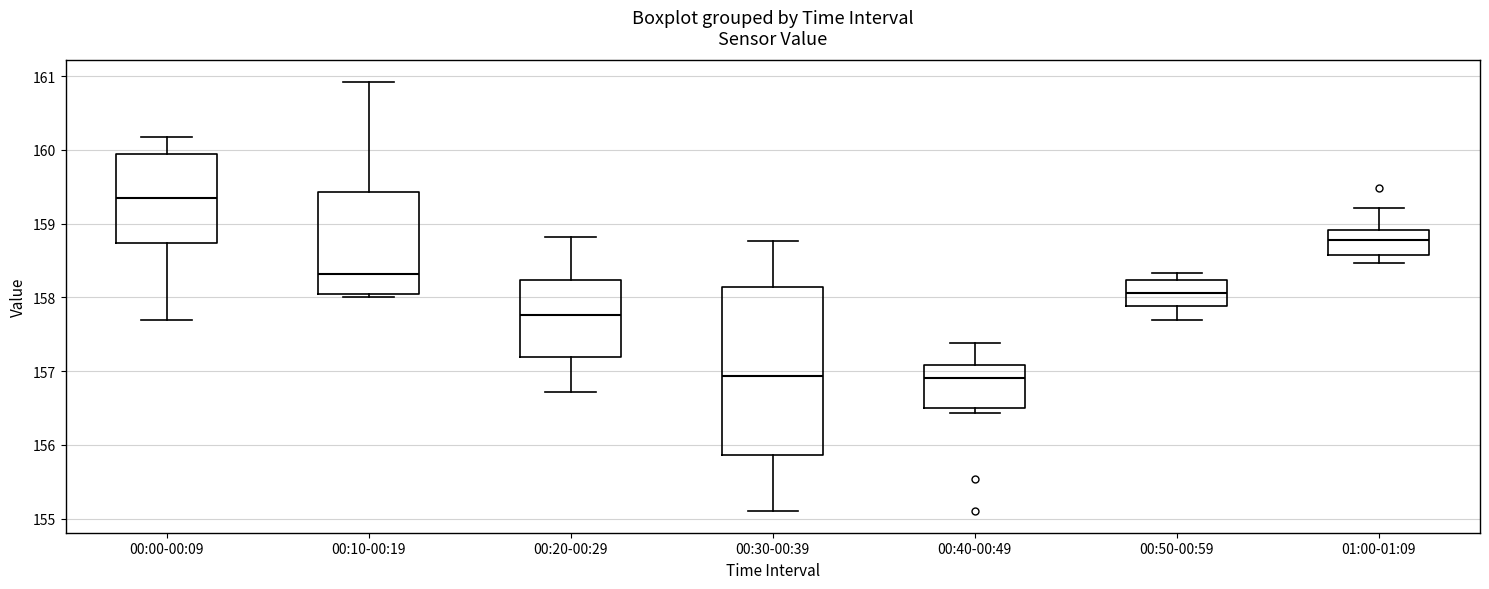

Which box is the tallest, from its lower edge to its upper edge?

00:30-00:39